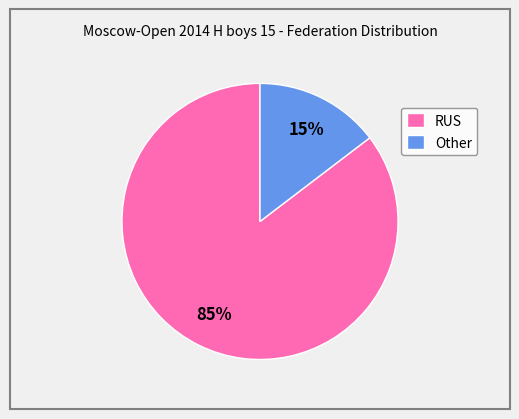

What is the smallest slice in the pie chart?

Other